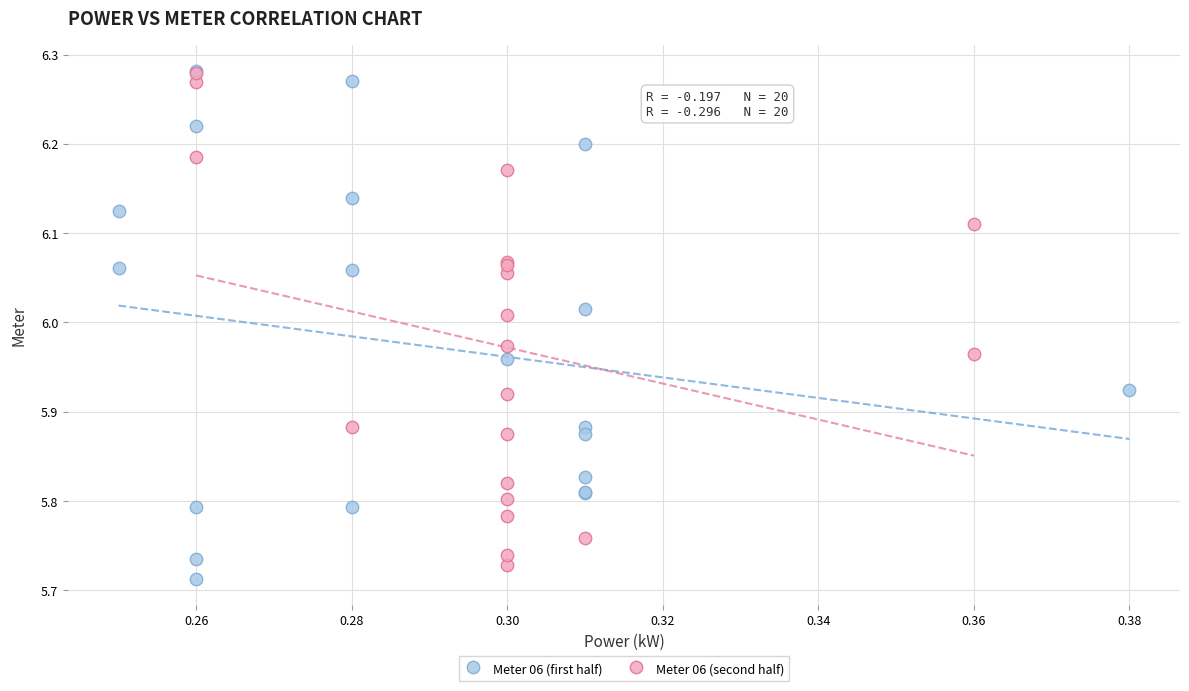

What are all the series names shown in the legend?

Meter 06 (first half), Meter 06 (second half)